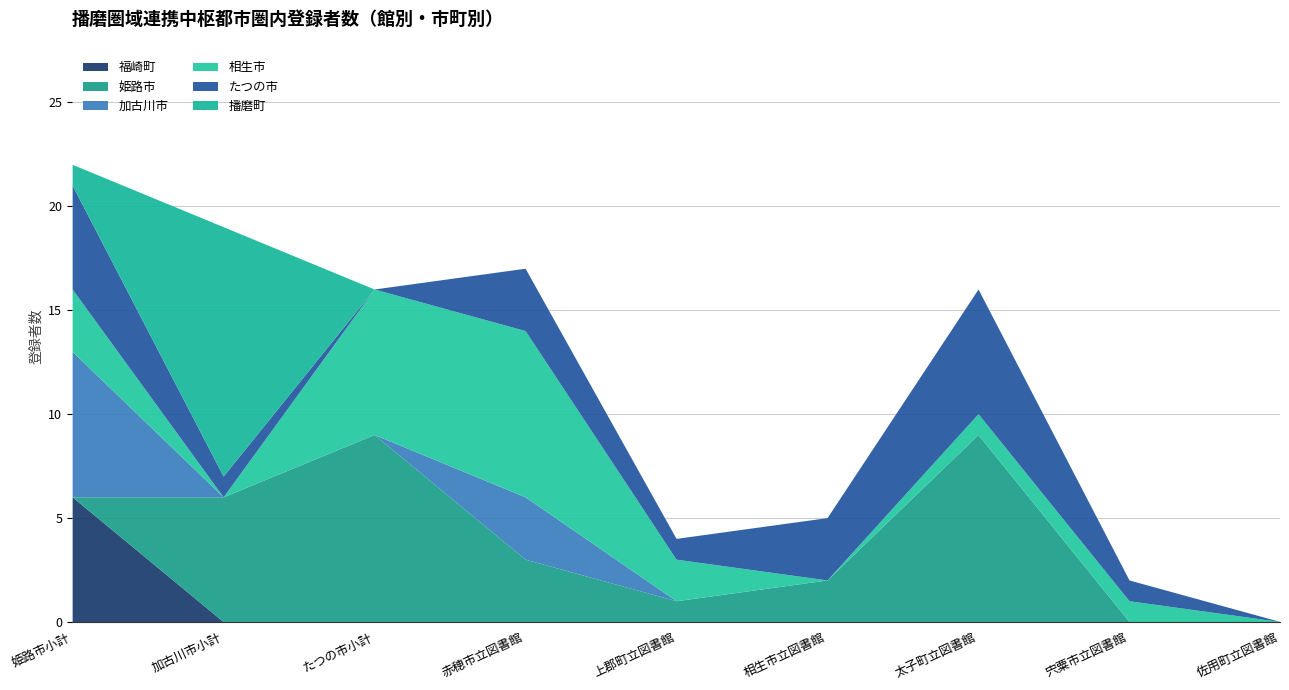

What is the total value across all series at 姫路市小計?

22